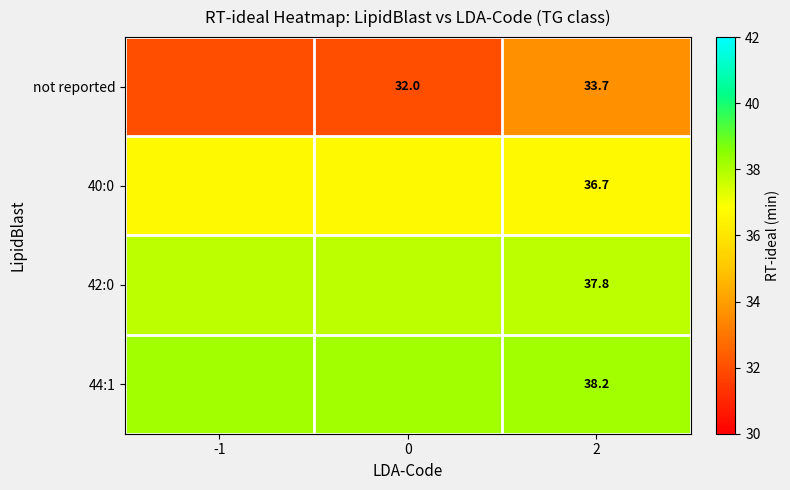

True or false: not reported has a value of 9.8 at 0.

False